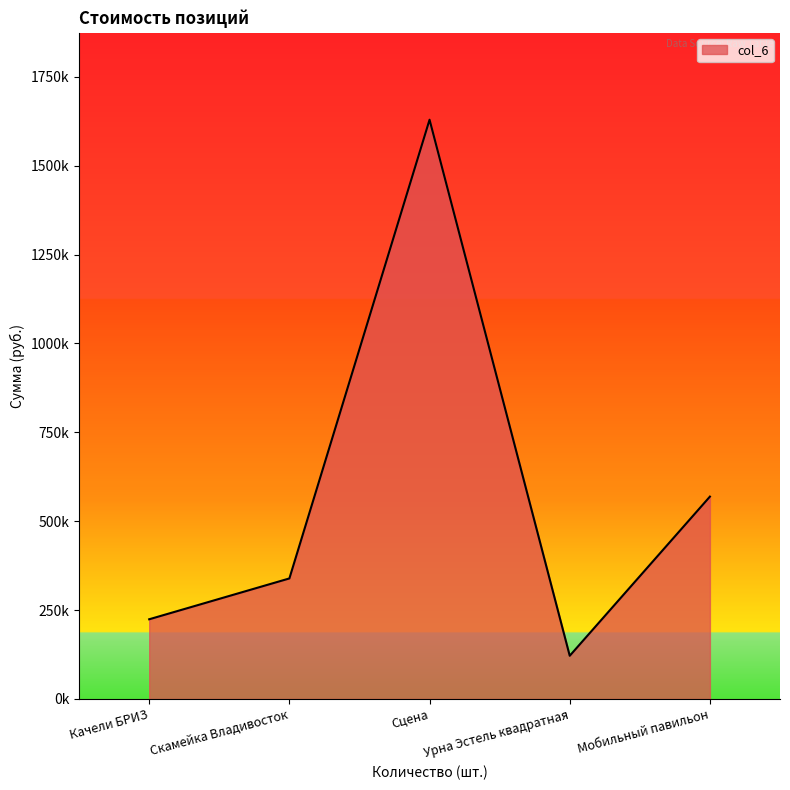

List the labels in order of value, largest first.

Сцена, Мобильный павильон, Скамейка Владивосток, Качели БРИЗ, Урна Эстель квадратная